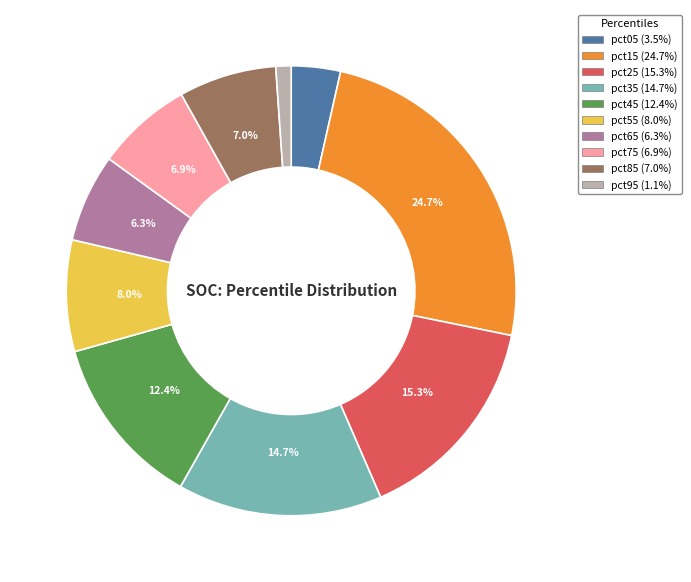

What is the smallest slice in the pie chart?

pct95